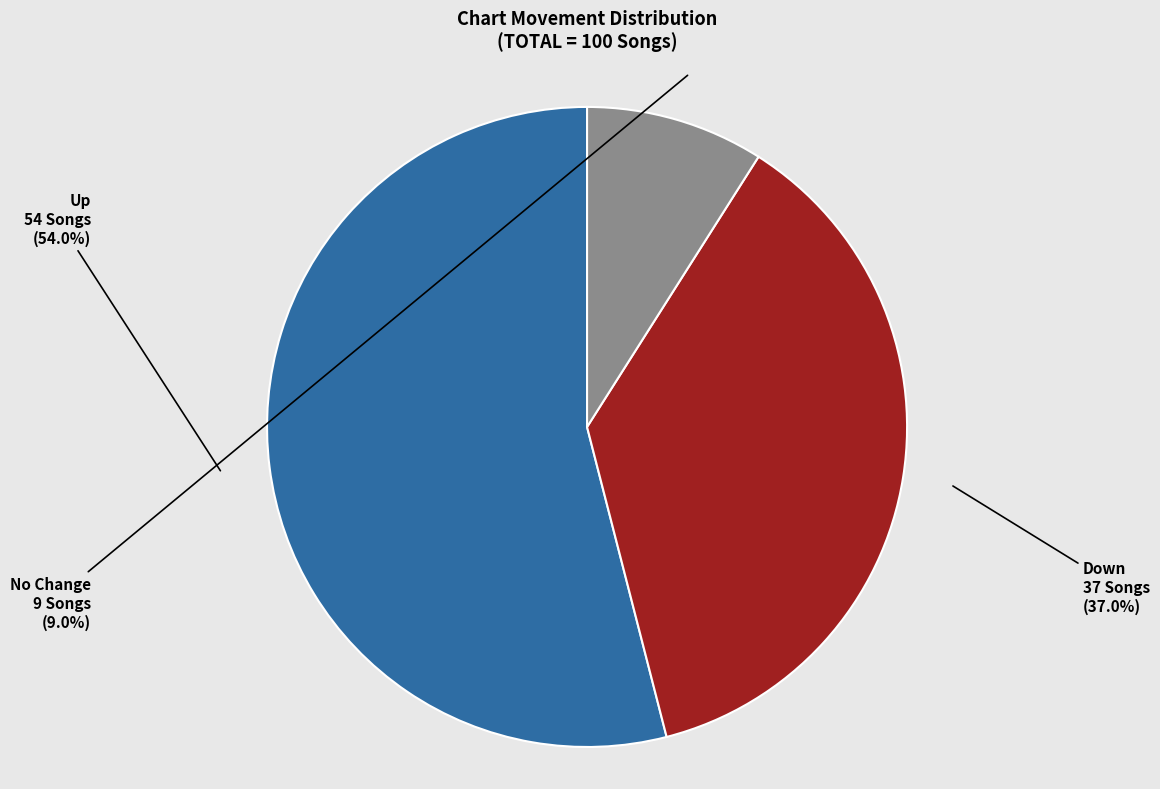

To the nearest percent, what is the average slice percentage?

33%